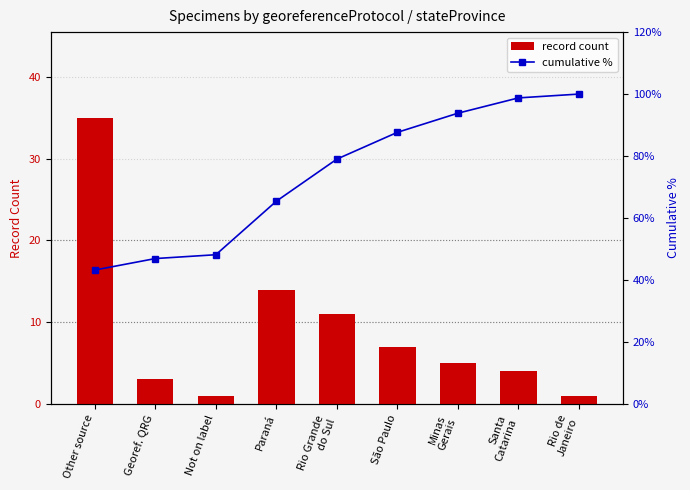

Which series has the largest range (max minus min)?

cumulative %